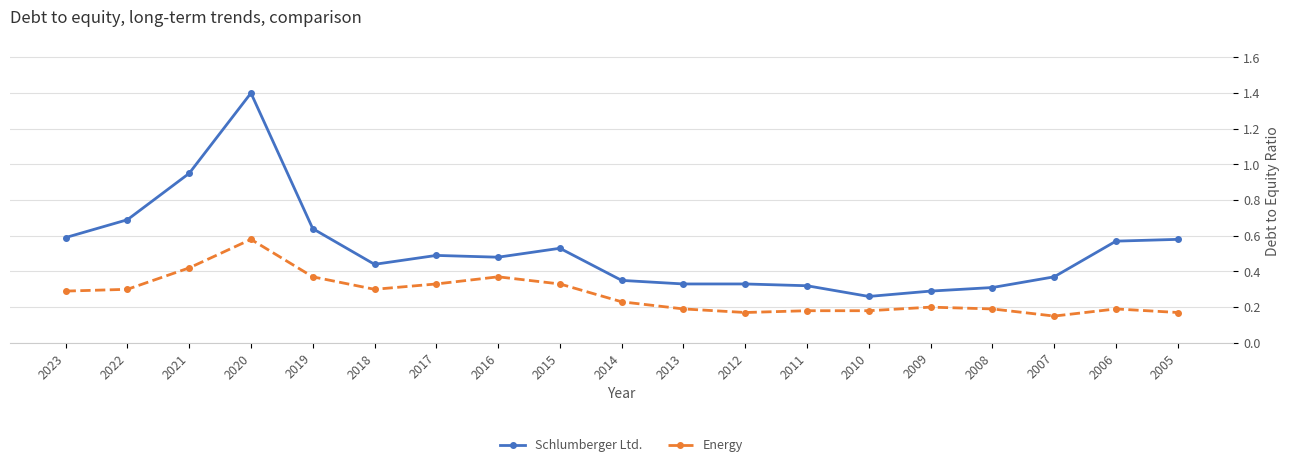

True or false: Energy has more than 0 points higher than both neighbors.

True